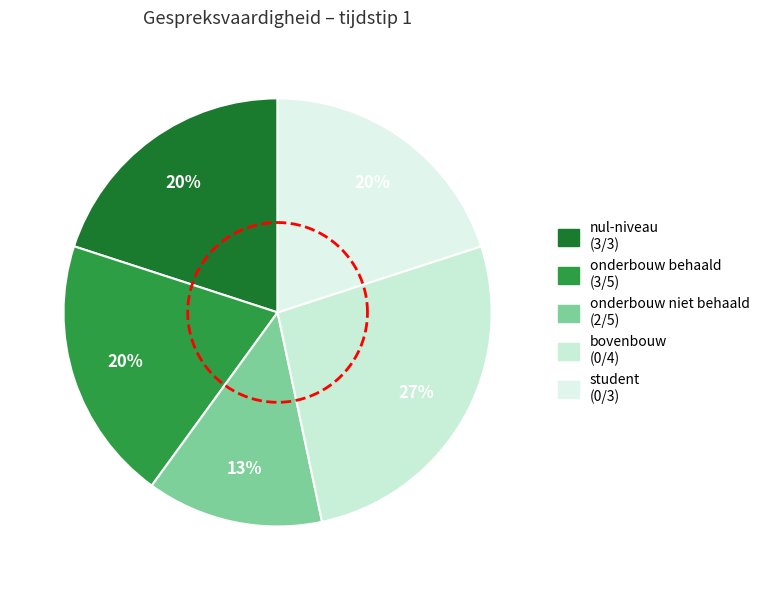

Does any single category account for the majority?

No